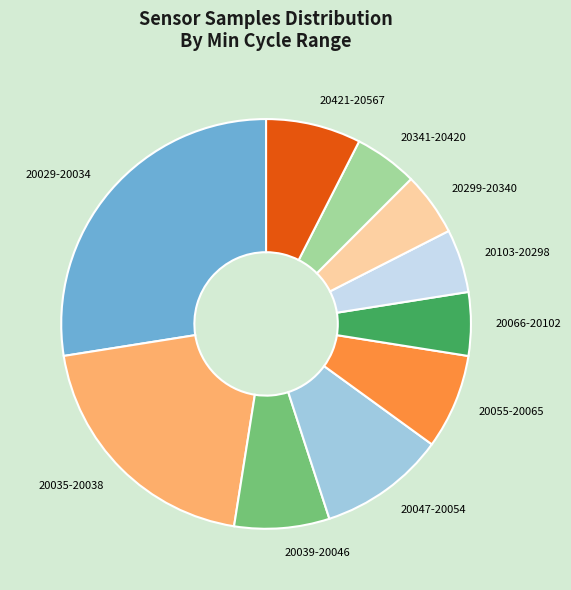

Count the number of slices in the pie.

10